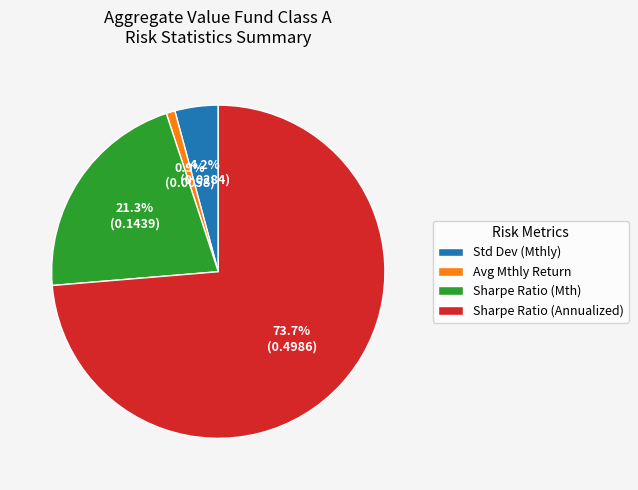

Rank the categories by value from lowest to highest.

Avg Mthly Return, Std Dev (Mthly), Sharpe Ratio (Mth), Sharpe Ratio (Annualized)